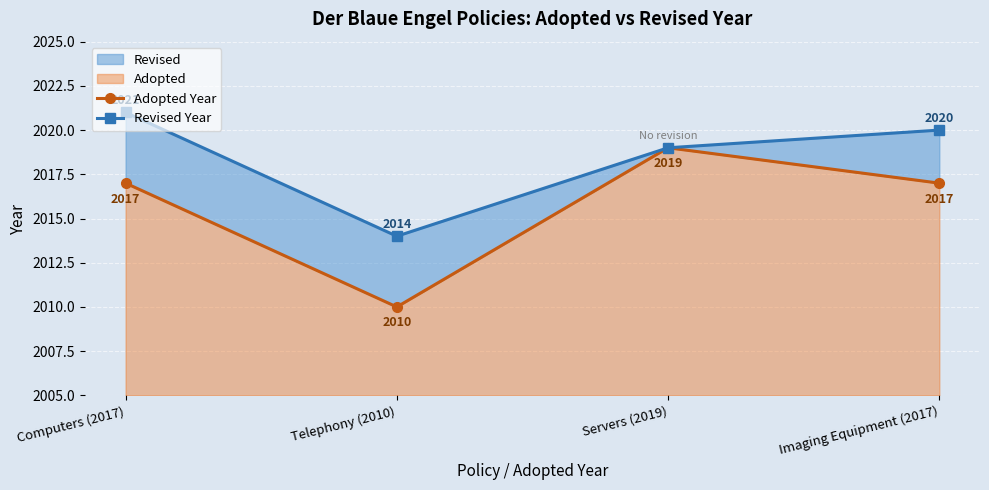

True or false: Revised Year has more than 2 points higher than both neighbors.

False